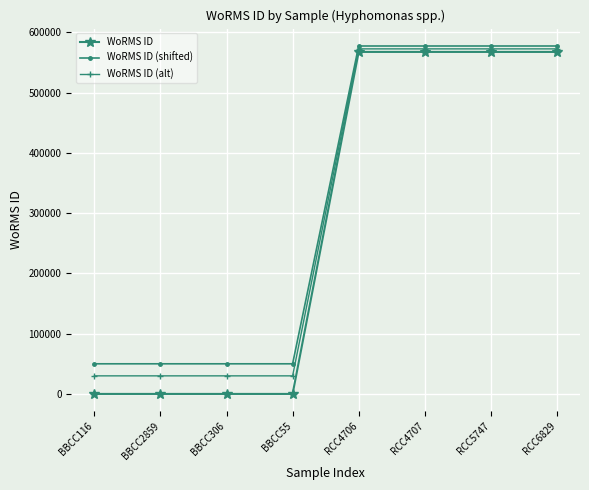

What is the label of the 2nd point from the right?

RCC5747